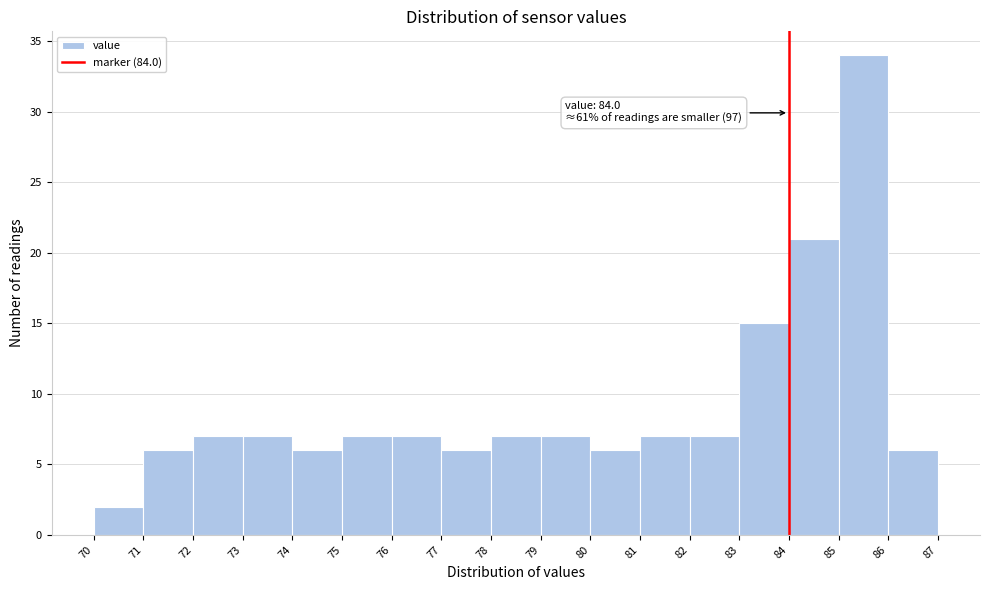

Over which range of the x-axis is the bar tallest?

85 to 86